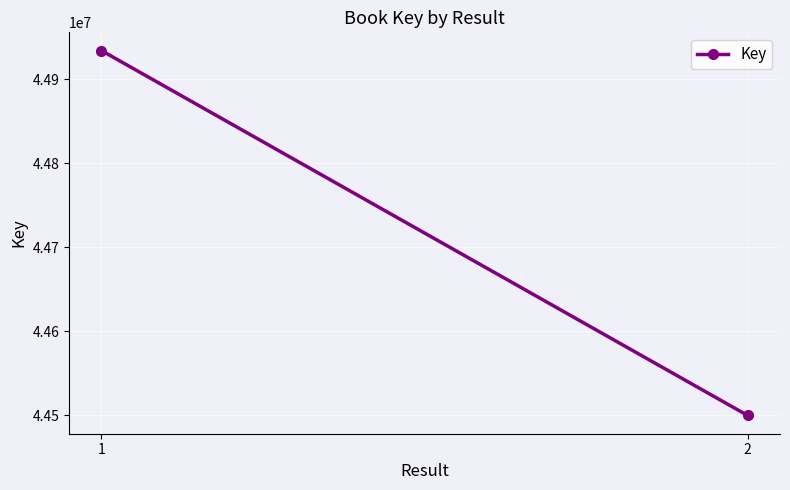

Reading left to right, list all the values displayed in this chart.

44933954	44499872